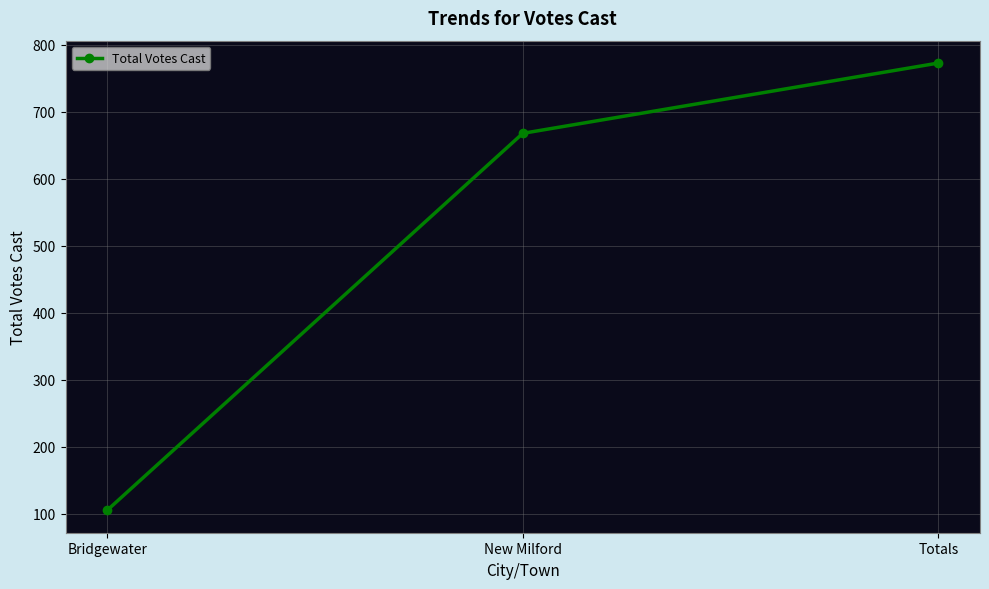

How many values are below 668?

1